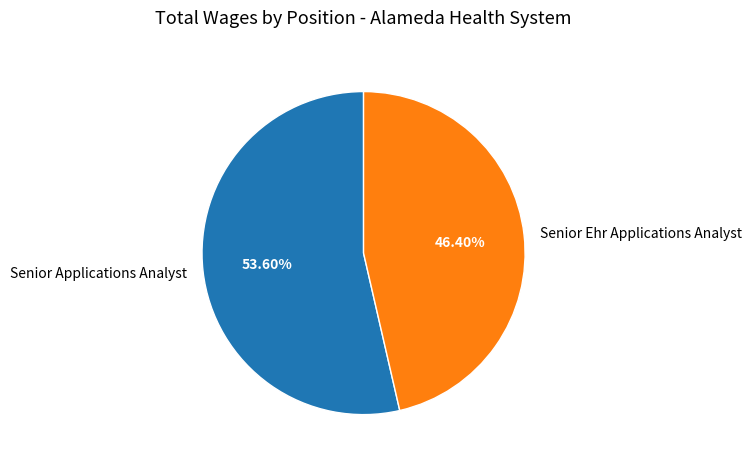

To the nearest percent, what percentage of the pie is Senior Ehr Applications Analyst?

46%